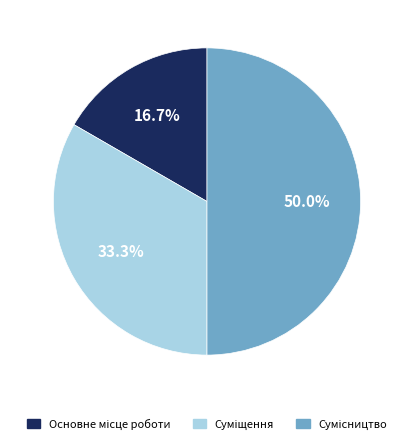

What is the change in value from Основне місце роботи to Суміщення?

+1